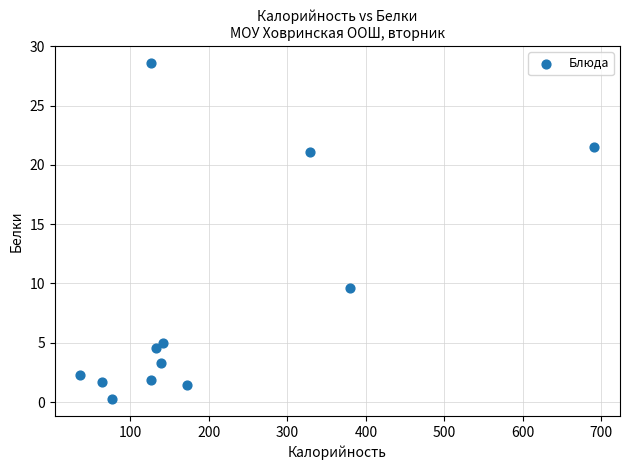

What is the range of X values (max minus min)?

654.7